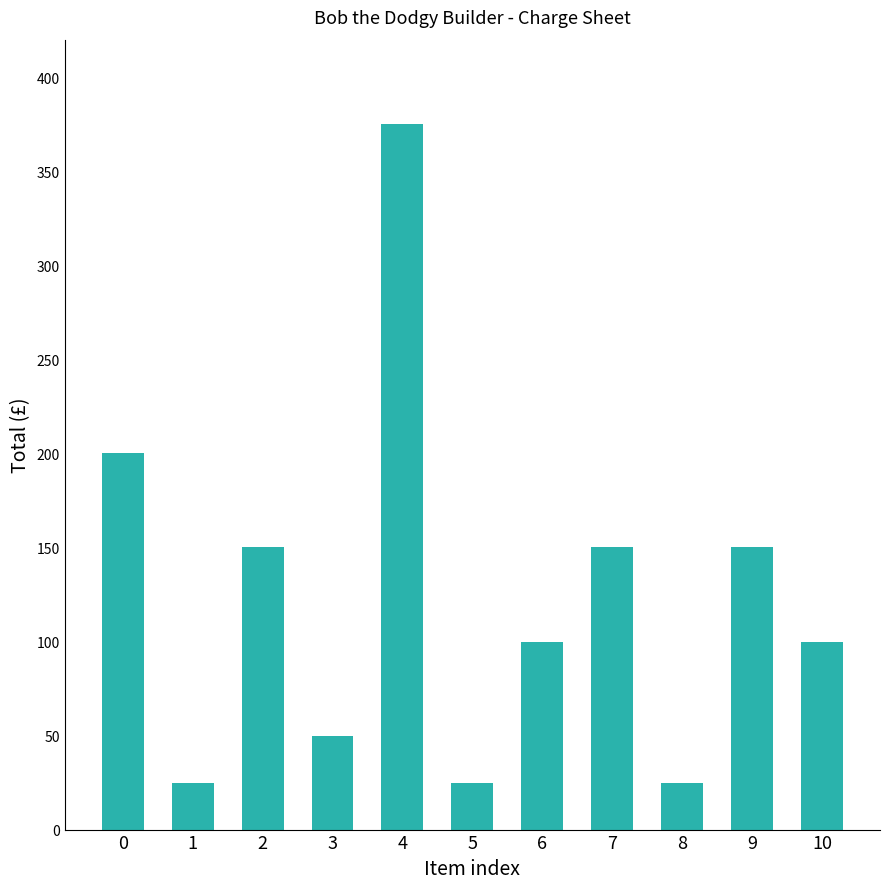

What is the value of the 6th bar from the left?

25